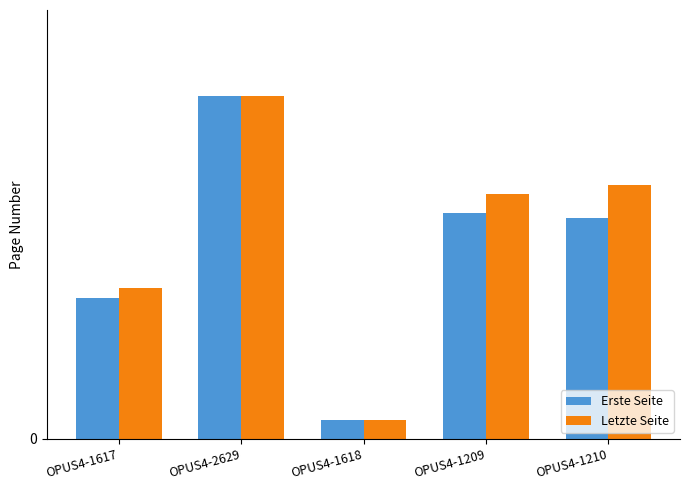

What position from the left is OPUS4-2629?

2